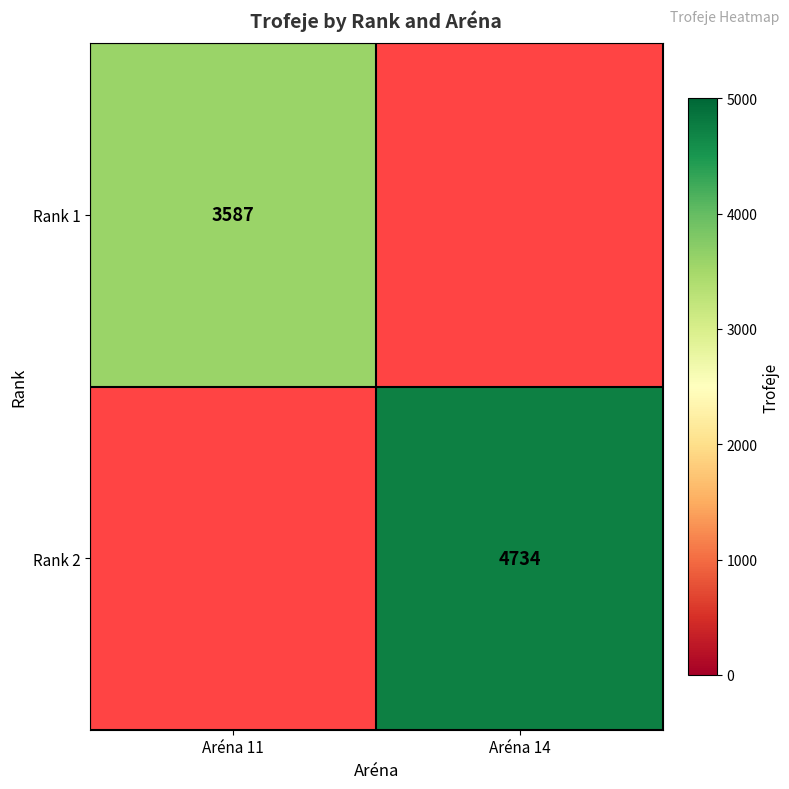

Which category has the lowest value across all series?

Aréna 11